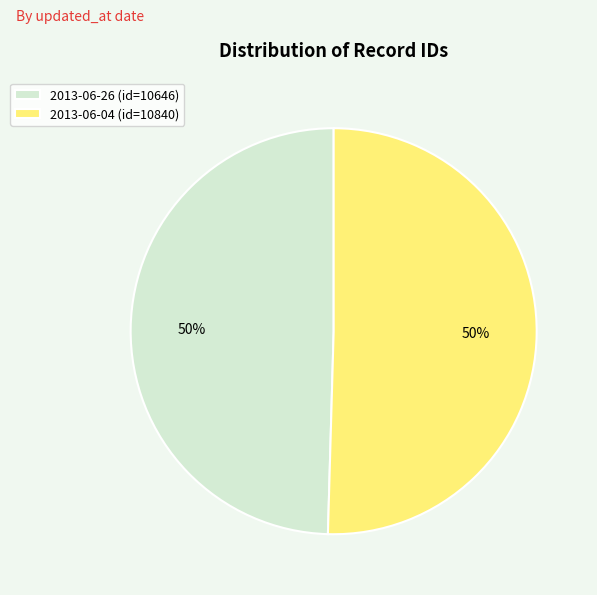

What percentage is the 2013-06-04 slice, to the nearest percent?

50%